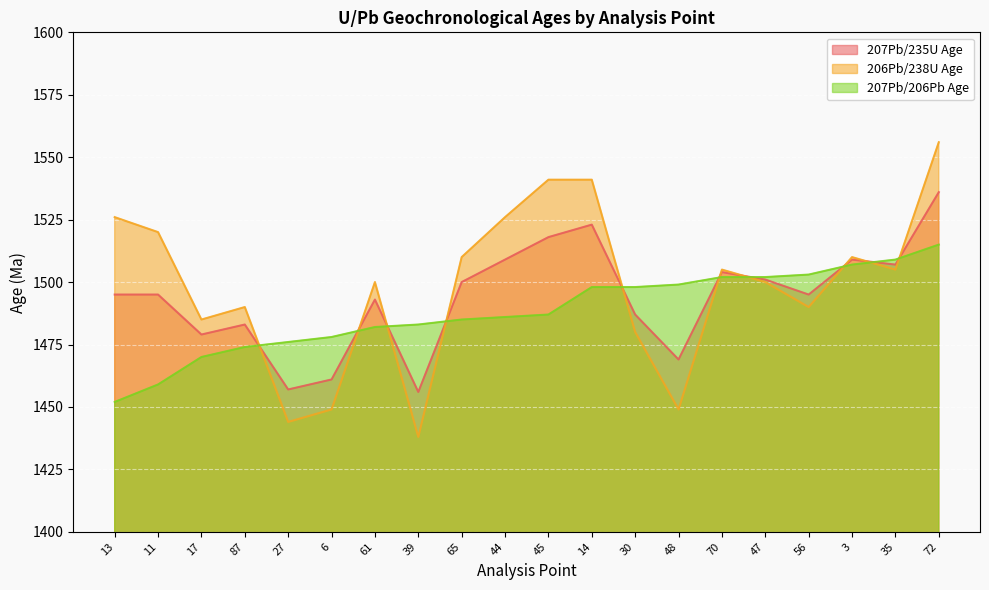

What is the value of the 206Pb/238U Age point at the 8th from the left?

1438